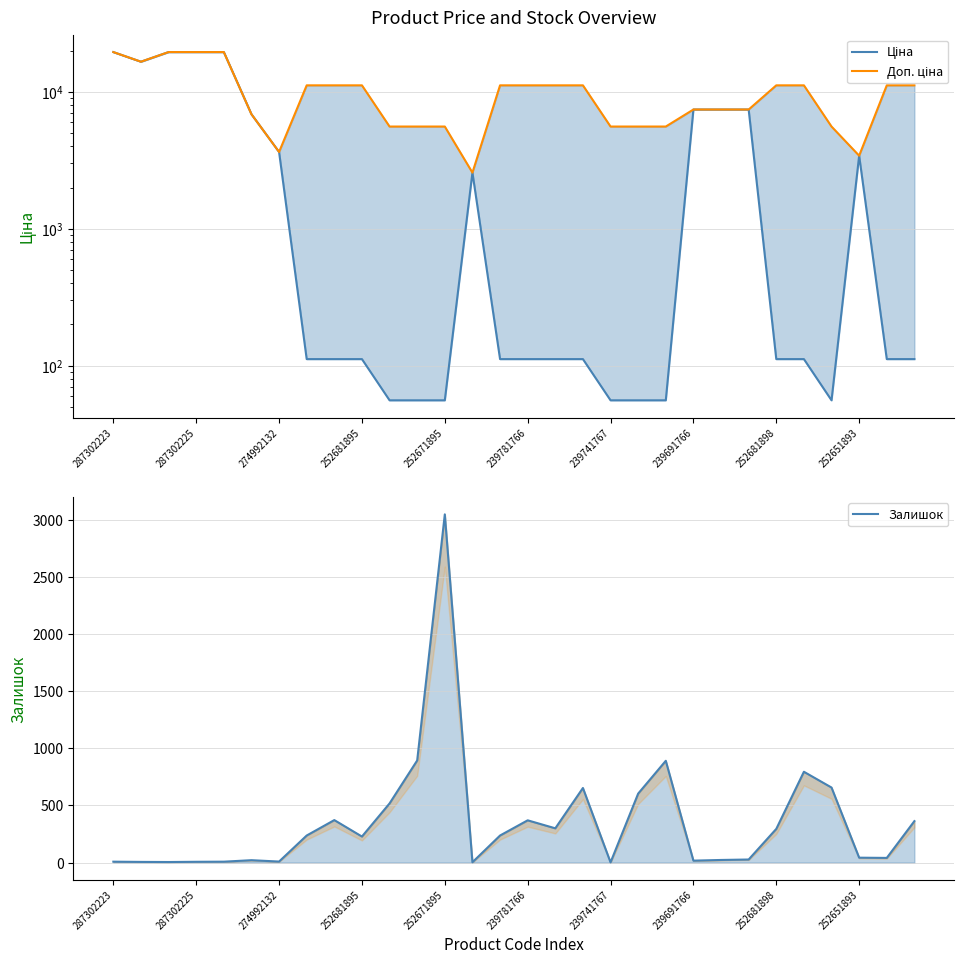

How many categories are shown in the chart?

30